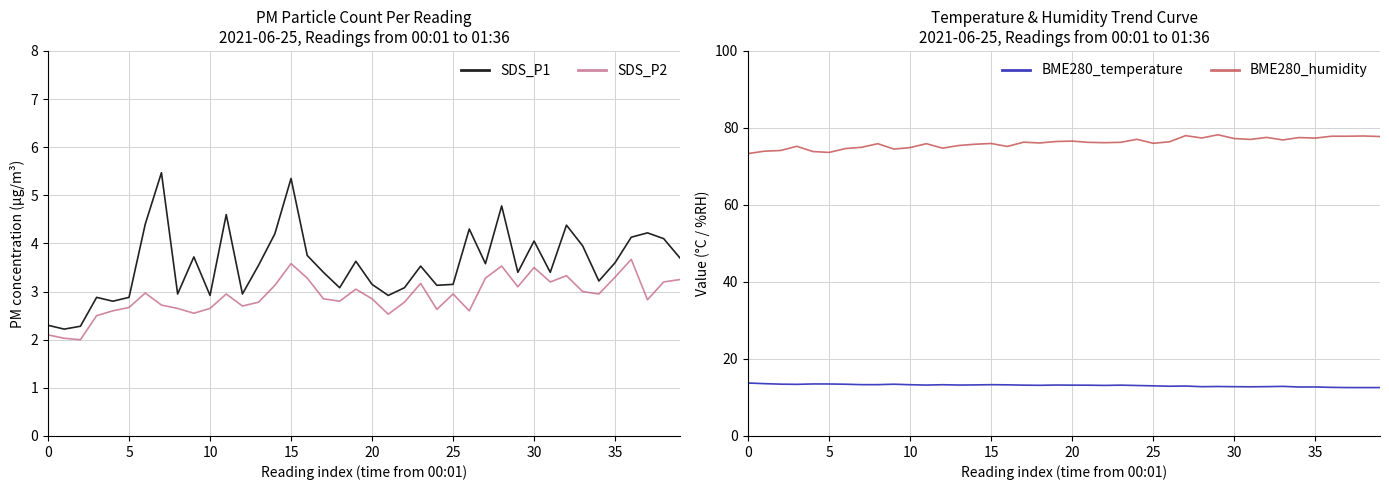

Count the number of categories in the chart.

40